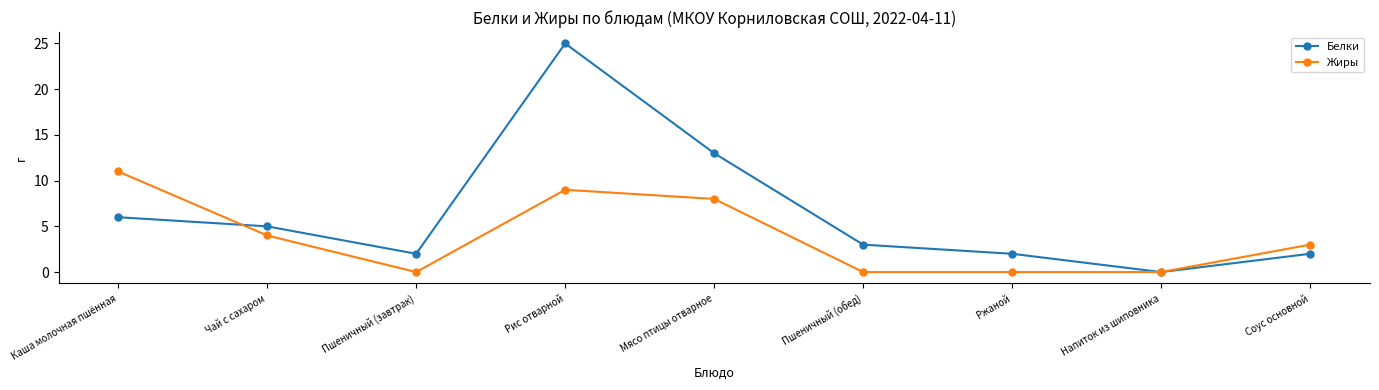

At which label does Белки reach its peak?

Рис отварной